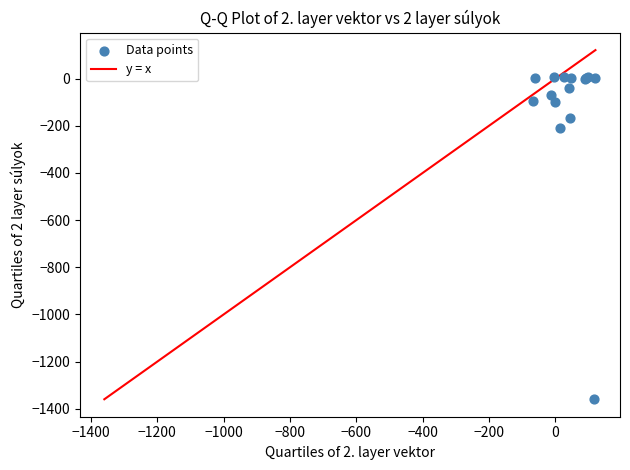

What Y value in the scatter plot is closest to -676?

-208.7